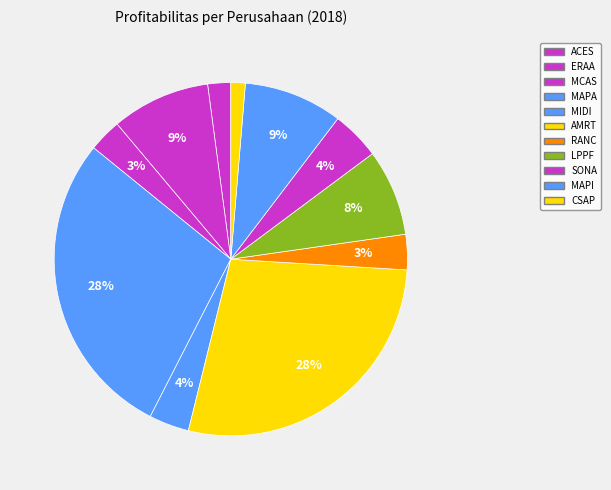

What percentage is the ACES slice, to the nearest percent?

2%